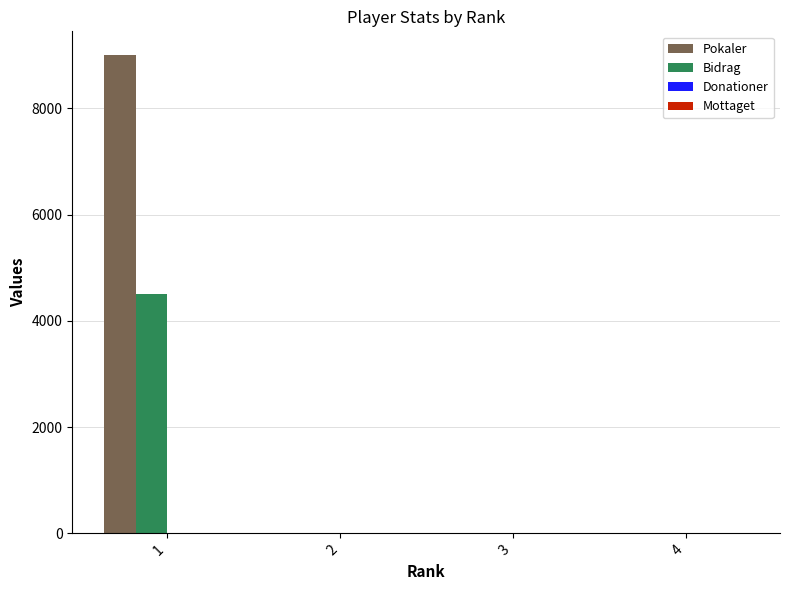

How many groups of bars are there?

4